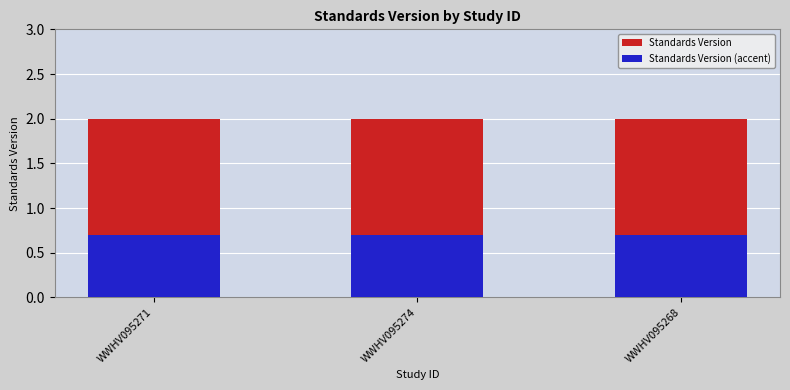

What is the approximate value of Standards Version (accent) at WWHV095271?

0.7